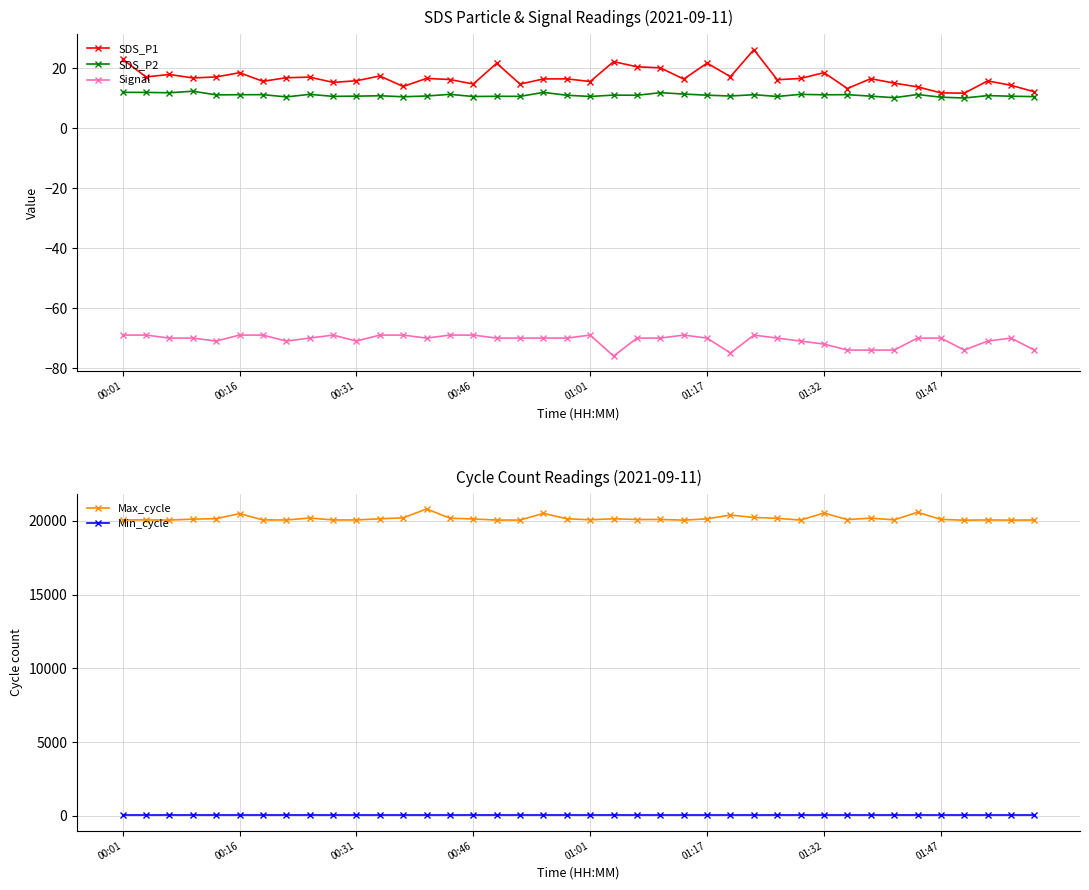

The SDS_P1 series shows 22.3 at 9. True or false?

False